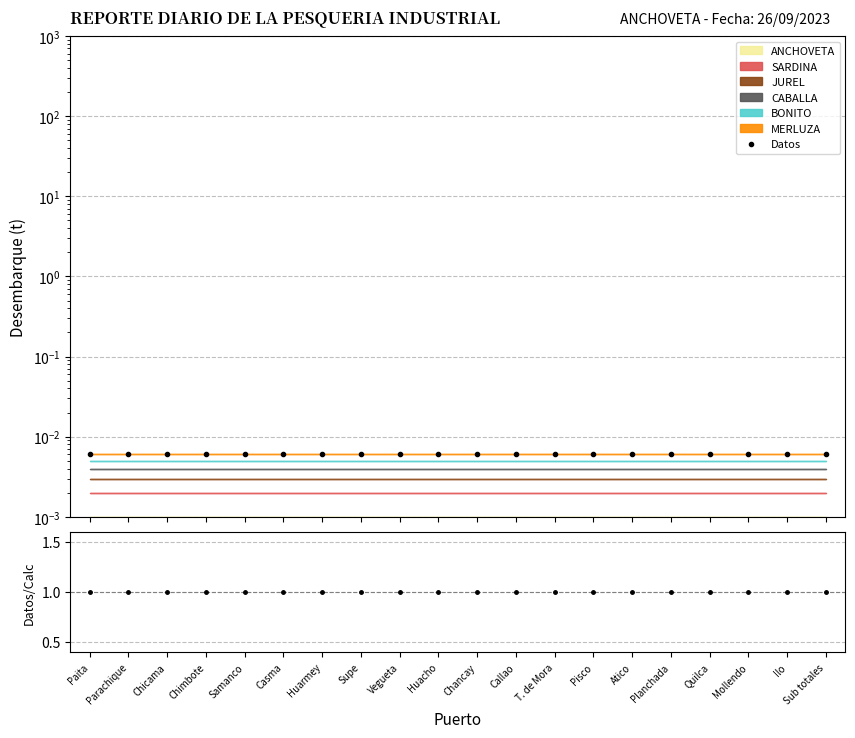

Does the chart have visible grid lines?

Yes